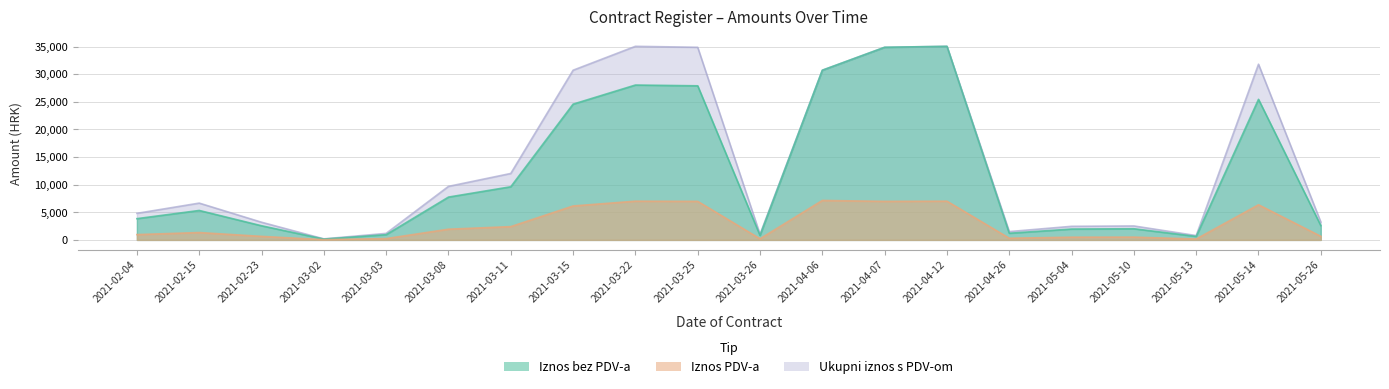

What position from the right is 2021-03-25?

11